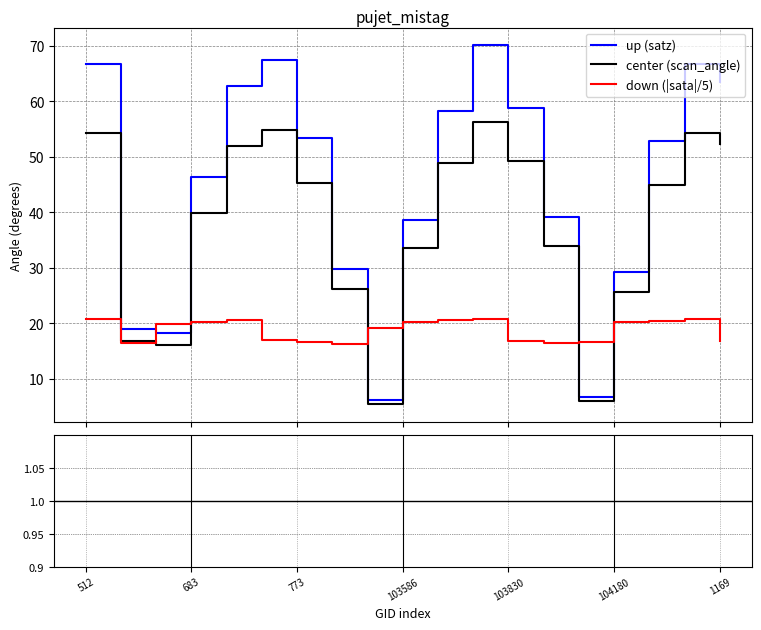

True or false: satz/scan_angle ratio has a value of 1.2 at 13.

True